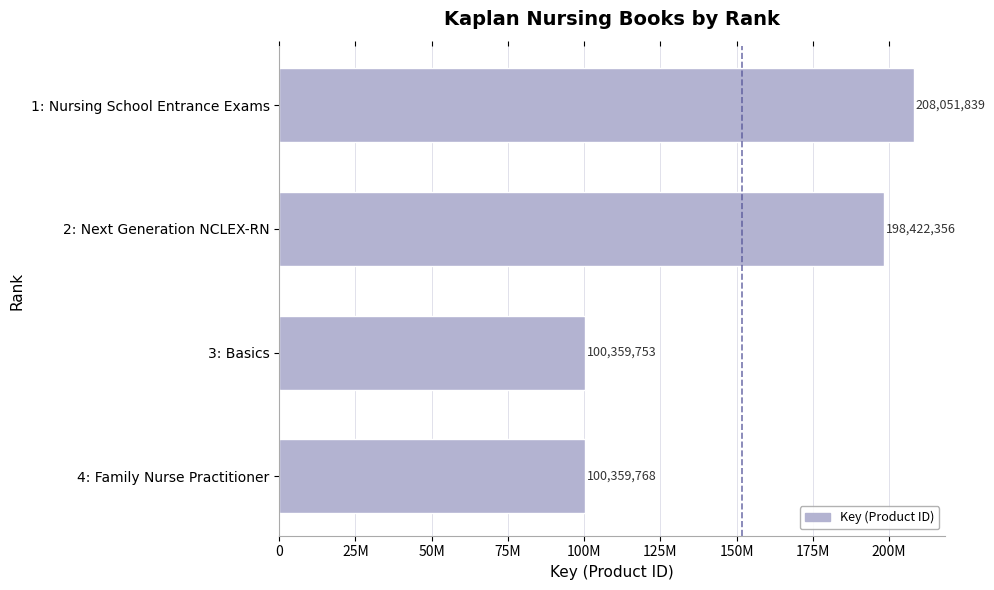

Does the chart contain any negative values?

No